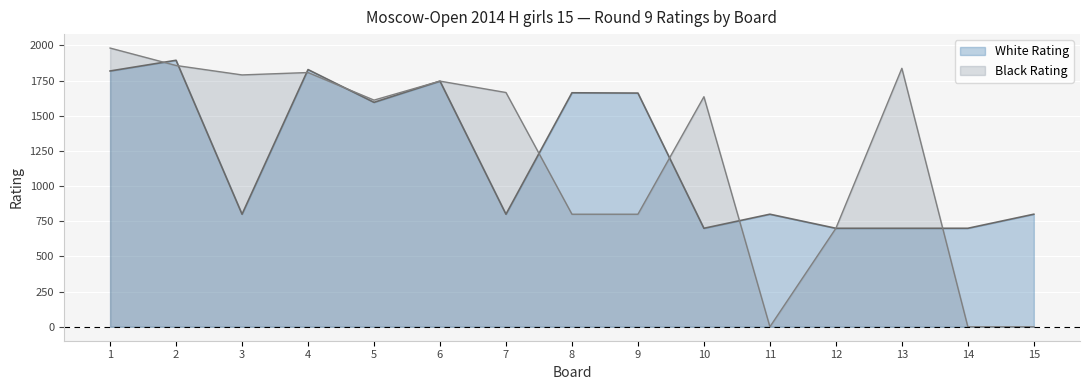

How many values in the Black Rating series are below 1635?

7